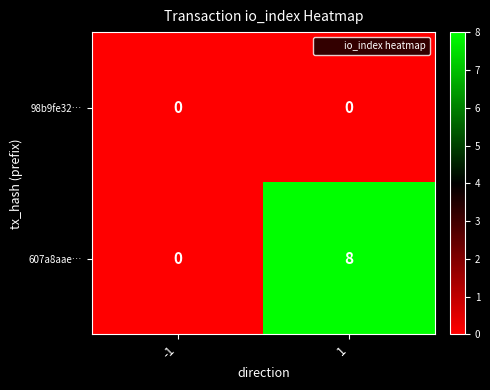

List the series in order of their overall mean, highest first.

607a8aae…, 98b9fe32…